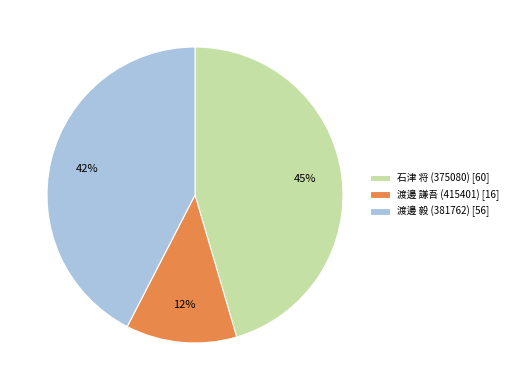

Combined, do 石津 将 (375080) [60] and 渡邊 謙吾 (415401) [16] account for over 50%?

Yes